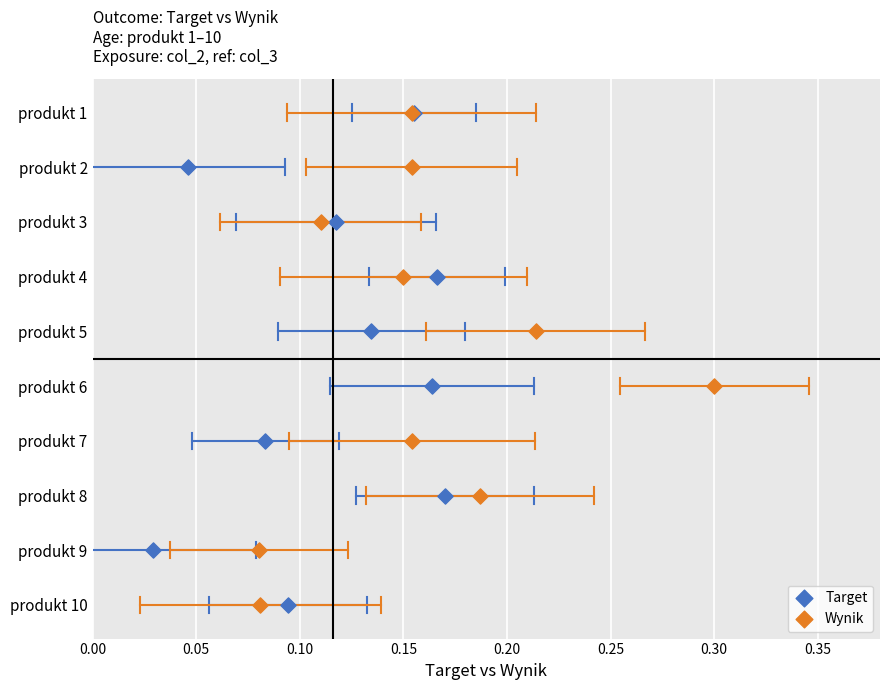

What are all the series names shown in the legend?

Target, Wynik